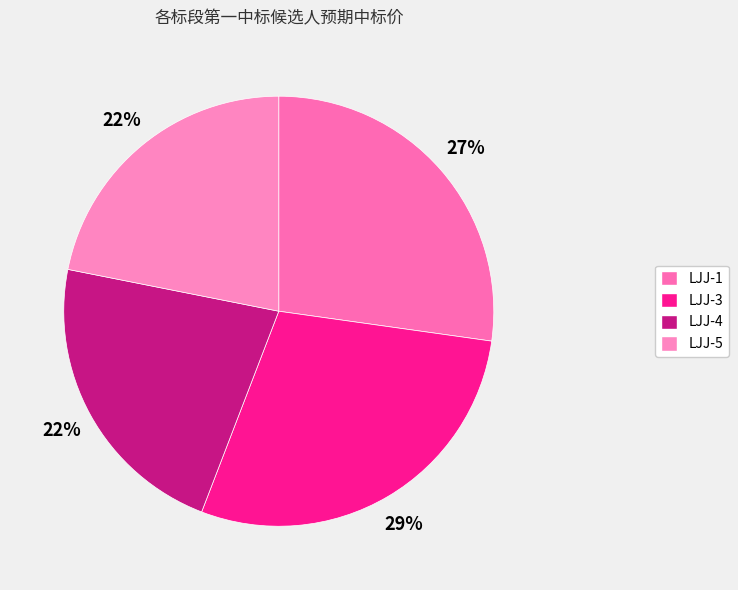

Does LJJ-4 account for over 50% of the chart?

No